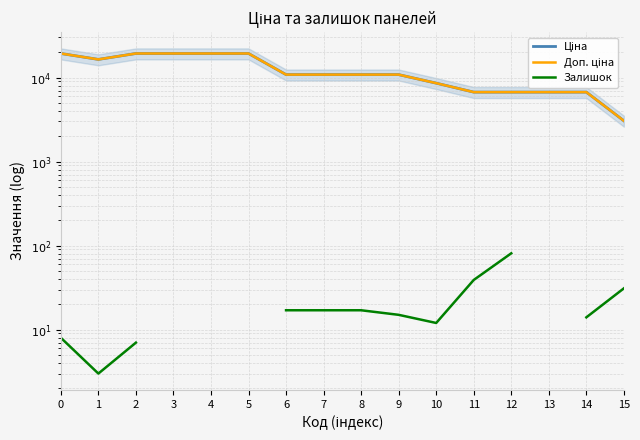

What is the value of the Ціна point at the 2nd from the left?

16448.2